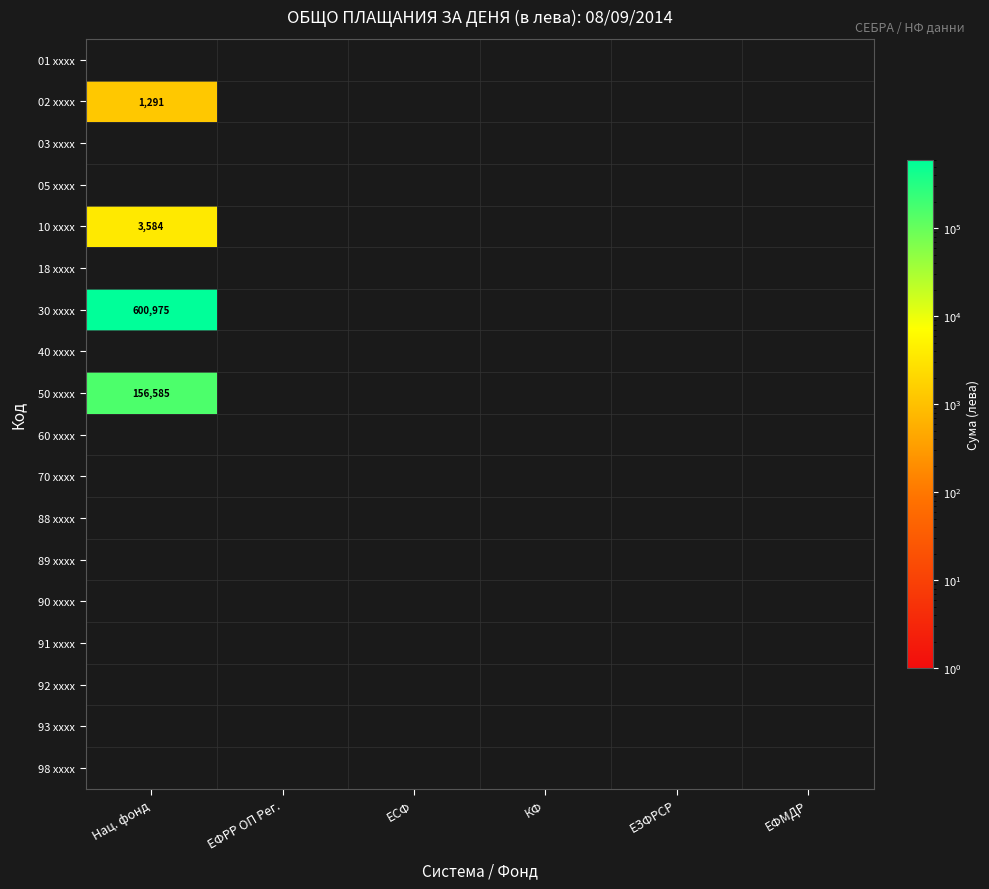

Which label corresponds to the largest value in the chart?

Нац. фонд